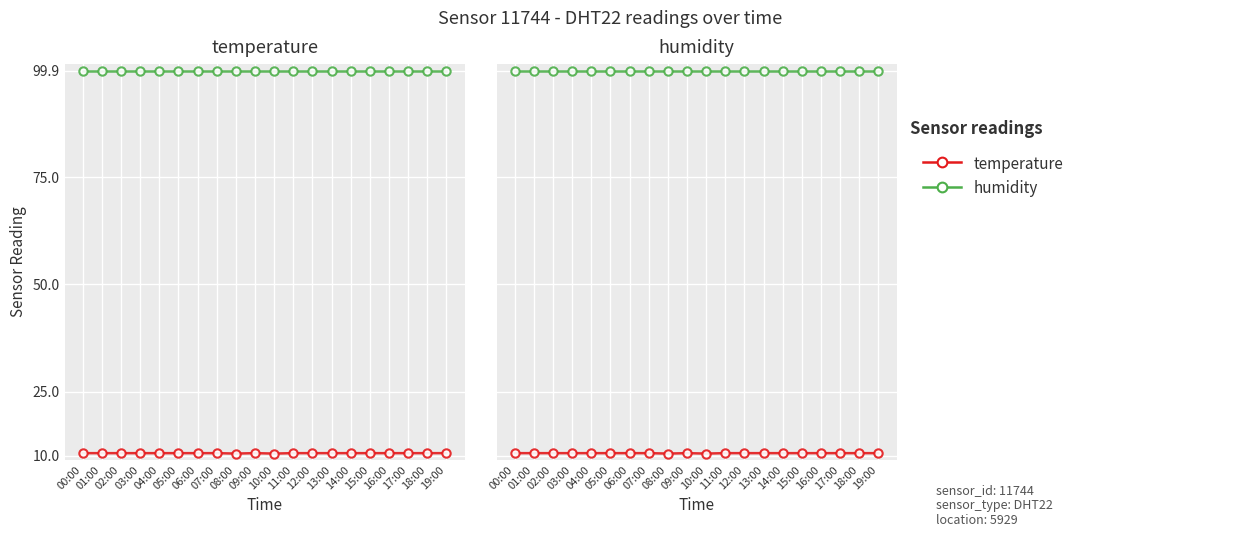

Reading right to left, extract all data points from this chart.

temperature: 10.6	10.6	10.6	10.6	10.6	10.6	10.6	10.6	10.6	10.5	10.6	10.5	10.6	10.6	10.6	10.6	10.6	10.6	10.6	10.6
humidity: 99.9	99.9	99.9	99.9	99.9	99.9	99.9	99.9	99.9	99.9	99.9	99.9	99.9	99.9	99.9	99.9	99.9	99.9	99.9	99.9